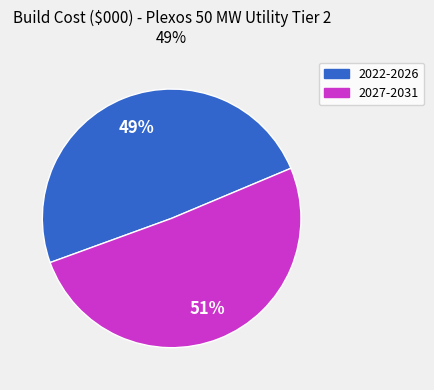

To the nearest percent, what is the difference between the largest and smallest slice percentages?

2%